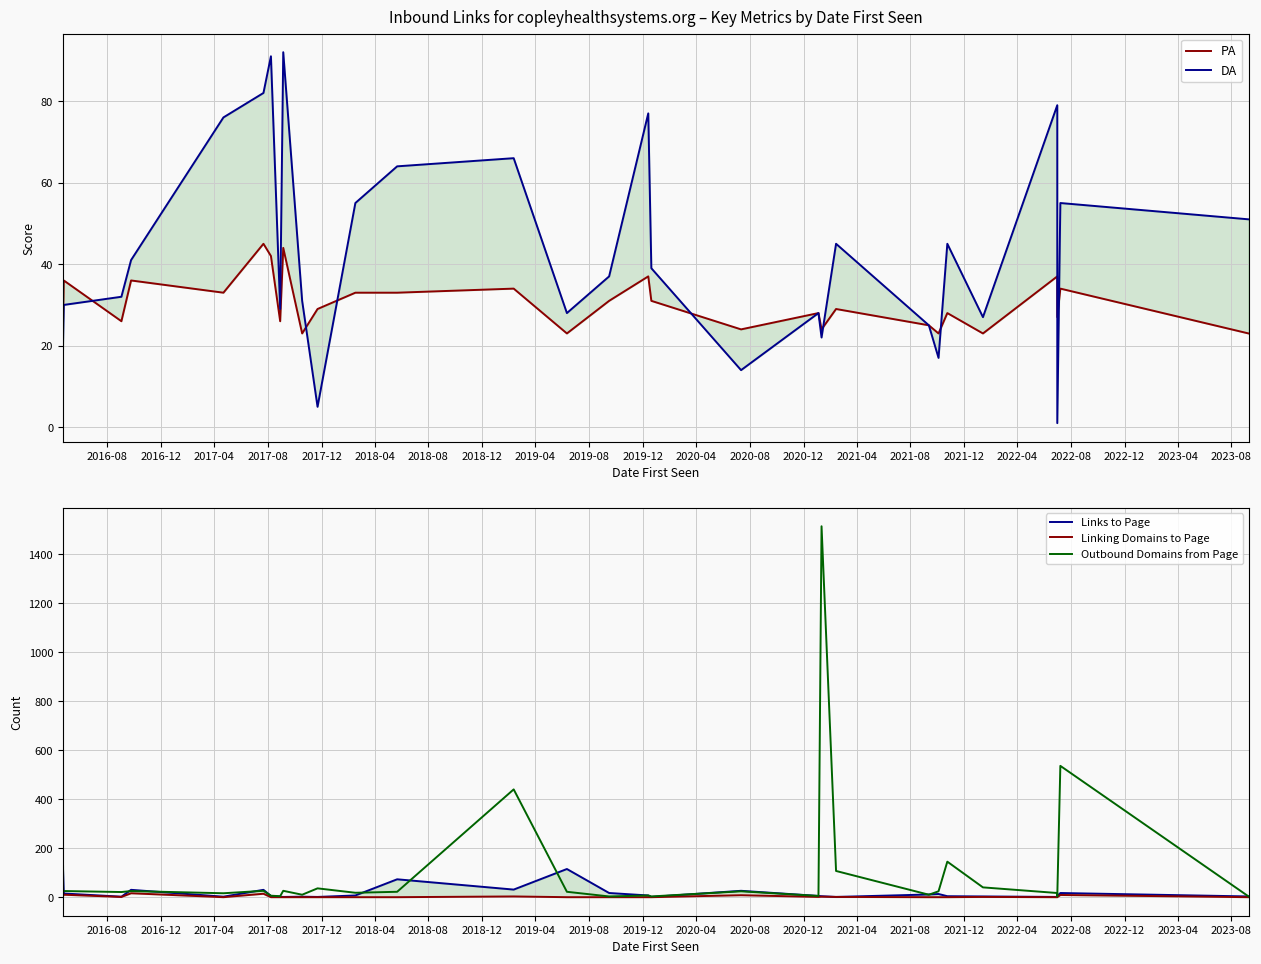

The value of PA at 2020-04 is 22. True or false?

False